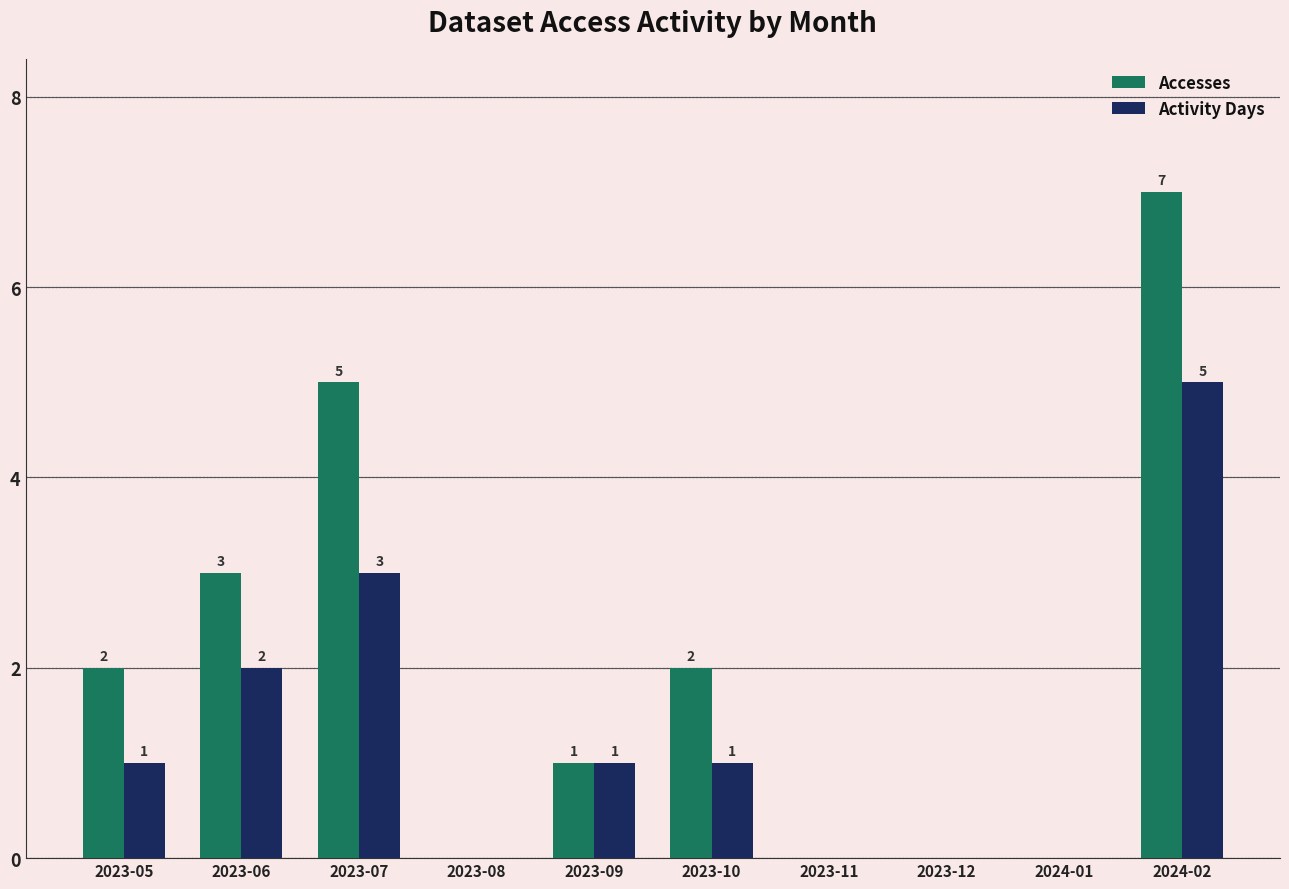

What is the sum of the Accesses values at 2023-11 and 2024-02?

7